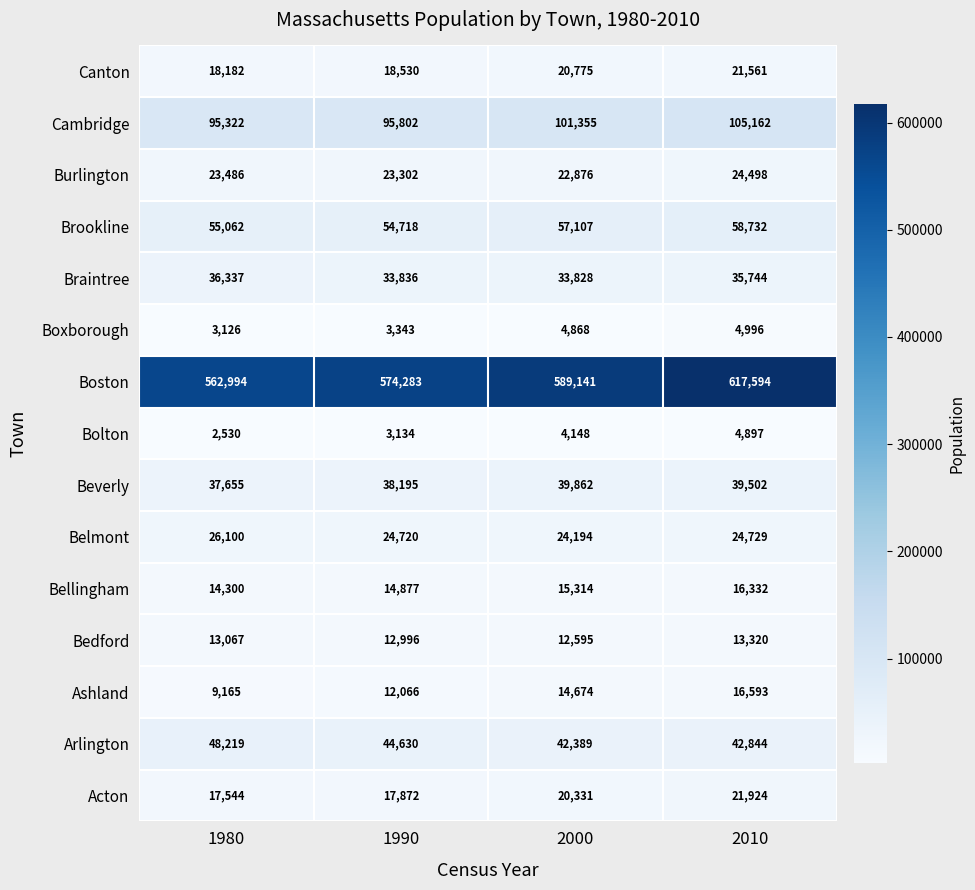

What is the difference between the highest and lowest values at 1990?

571149